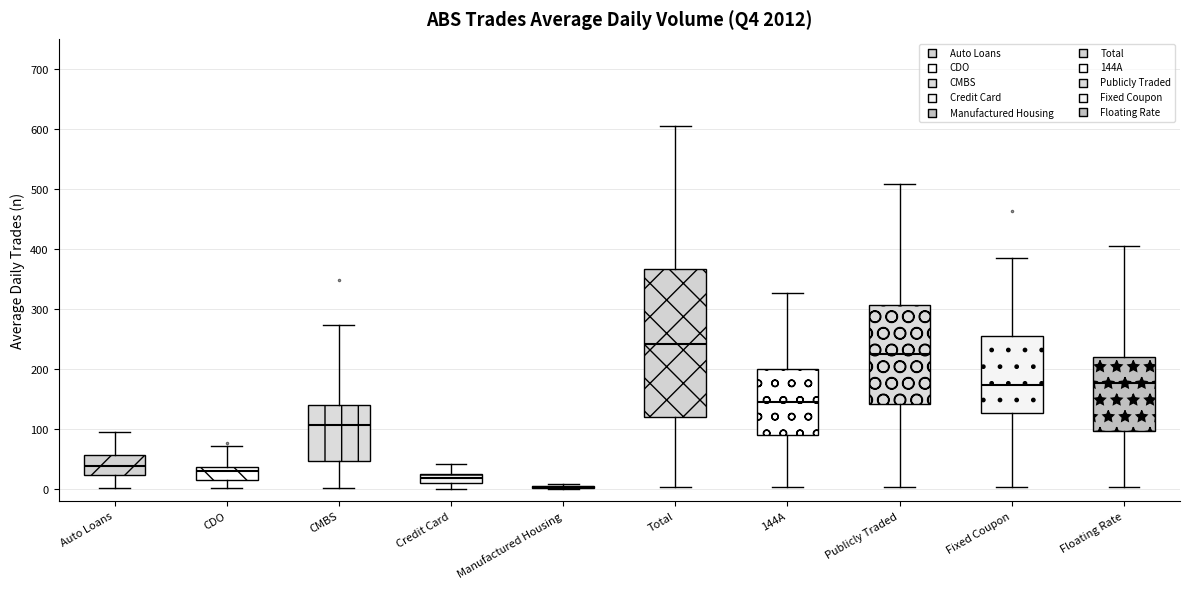

Reading left to right, transcribe this box plot: for each box, give where its median line is, the range the box spans, and where its two whiskers end, as read against the y-axis. The values are not printed on the chart, so give them approximately, as read against the axis.

Auto Loans: median 40, box 20 to 60, whiskers 0 to 90
CDO: median 30, box 10 to 40, whiskers 0 to 70
CMBS: median 110, box 50 to 140, whiskers 0 to 270
Credit Card: median 20, box 10 to 30, whiskers 0 to 40
Manufactured Housing: box collapsed to a line at 0, whiskers 0 to 10
Total: median 240, box 120 to 370, whiskers 0 to 600
144A: median 140, box 90 to 200, whiskers 0 to 330
Publicly Traded: median 230, box 140 to 310, whiskers 0 to 510
Fixed Coupon: median 170, box 130 to 250, whiskers 0 to 390
Floating Rate: median 180, box 100 to 220, whiskers 0 to 410